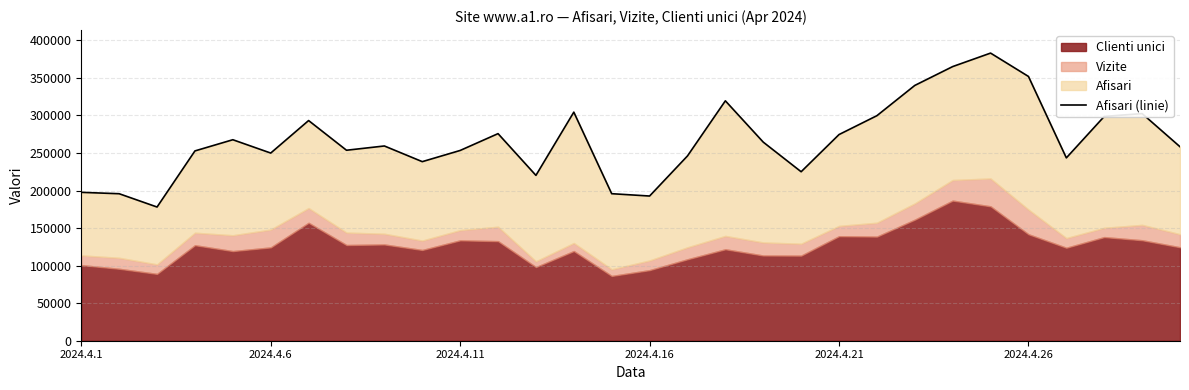

At which category does the chart reach its peak across all series?

24